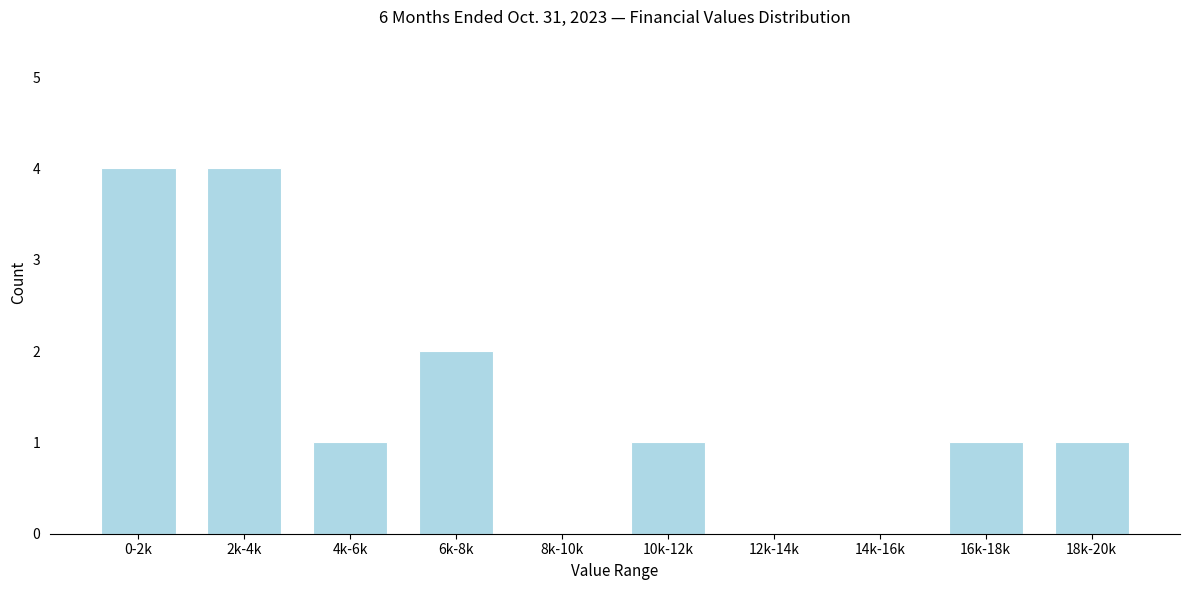

Reading left to right, extract all data points from this chart.

0-2k=4	2k-4k=4	4k-6k=1	6k-8k=2	8k-10k=0	10k-12k=1	12k-14k=0	14k-16k=0	16k-18k=1	18k-20k=1